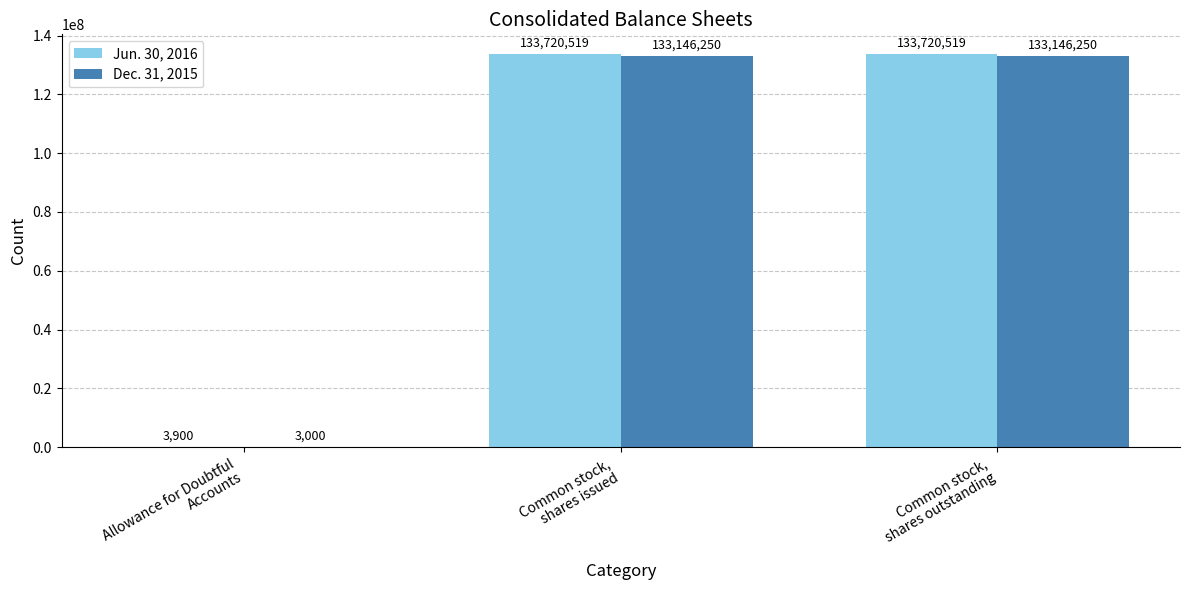

Reading right to left, extract all data points from this chart.

Jun. 30, 2016: 133720519	133720519	3900
Dec. 31, 2015: 133146250	133146250	3000